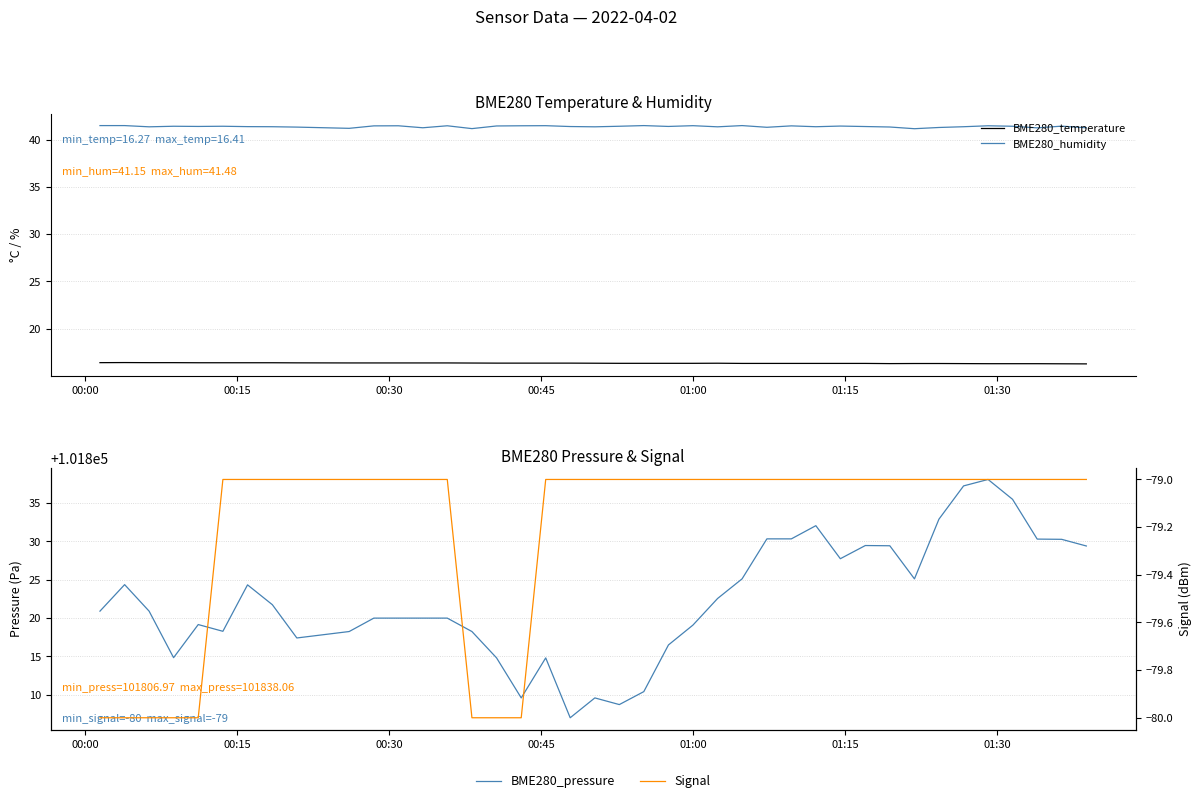

True or false: BME280_humidity and BME280_temperature cross at least once.

False